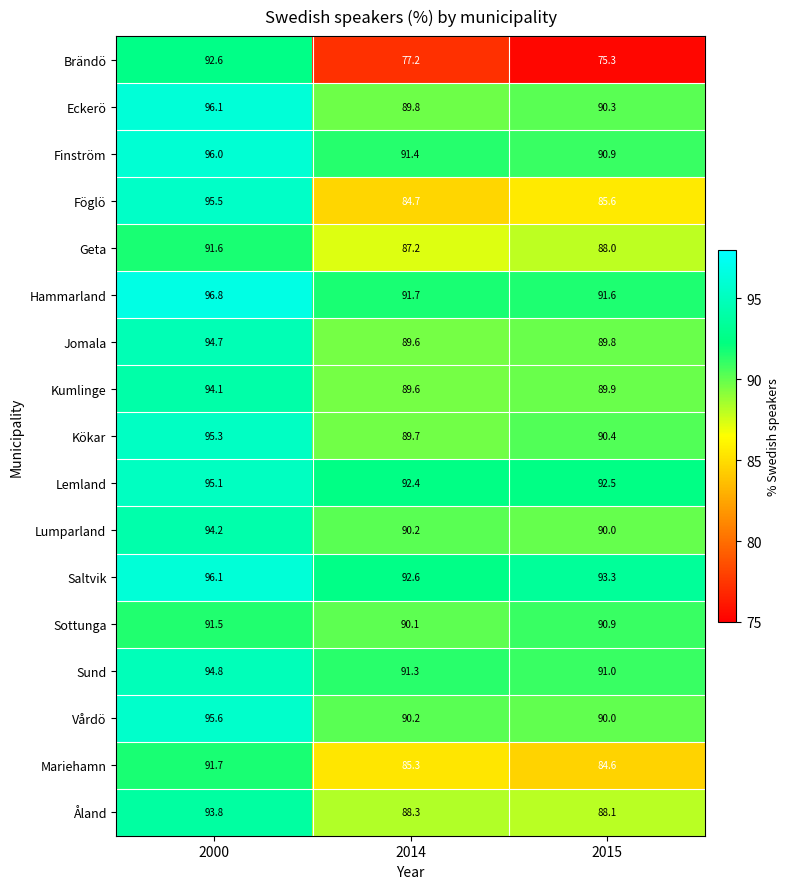

The value of Vårdö at 2000 is 37.1. True or false?

False